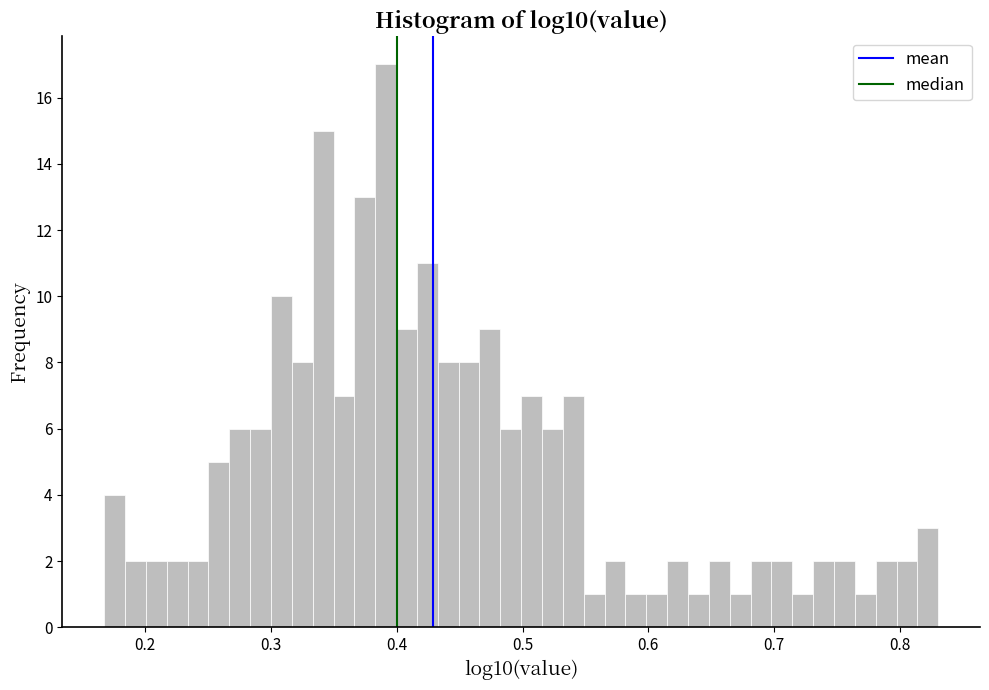

Around what value on the x-axis is the tallest bar? Give the approximate position of its centre, as read against the axis.

0.39